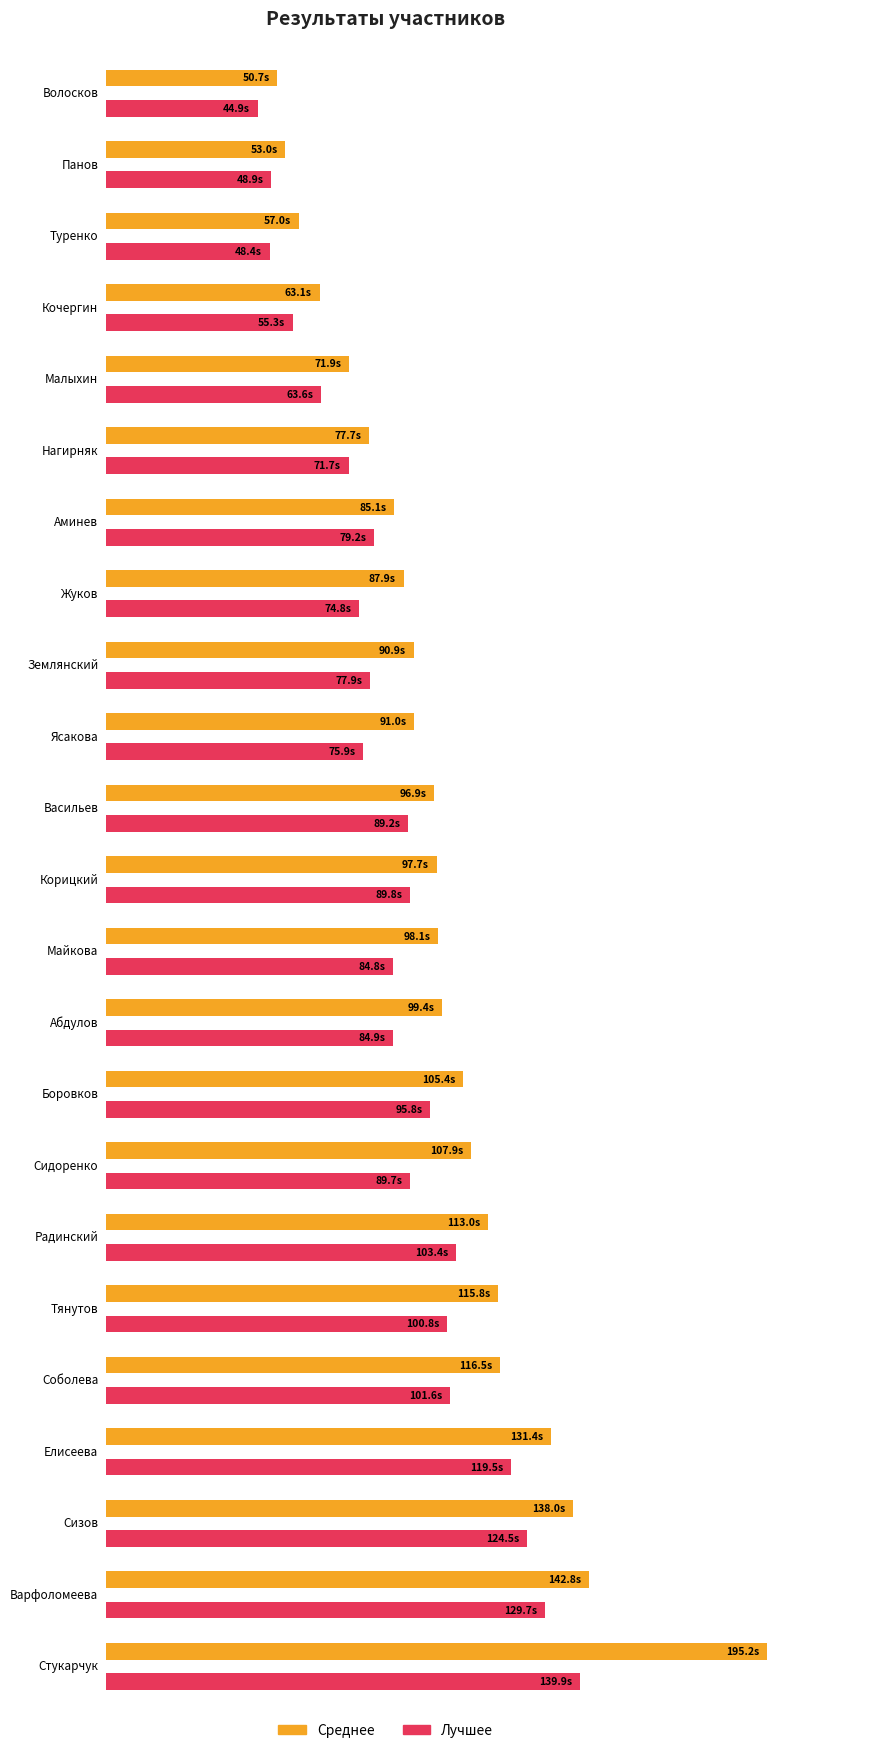

How many groups of bars are there?

23